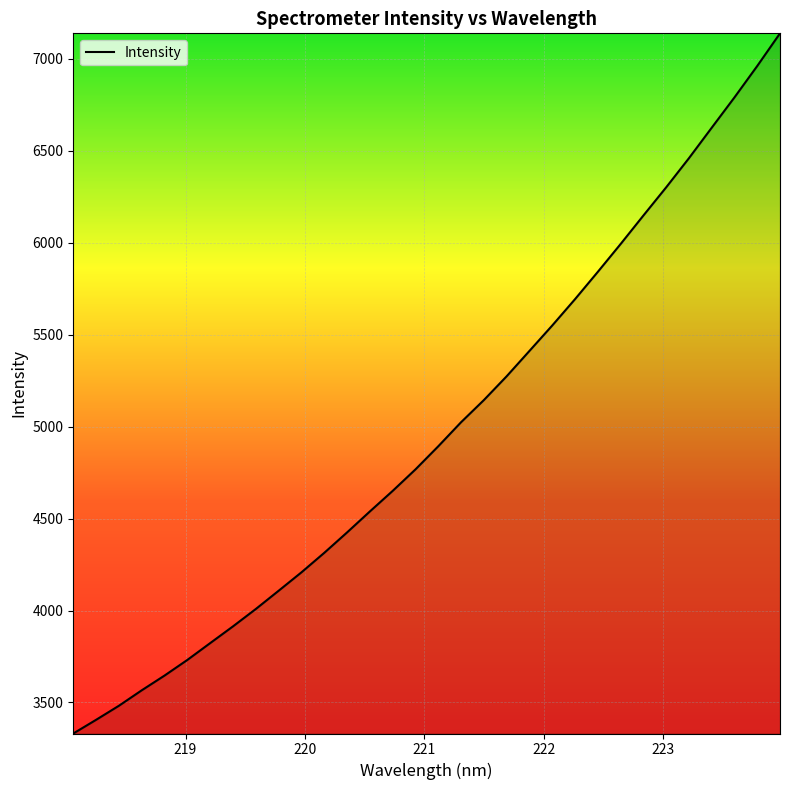

What is the greatest value displayed?

7138.4